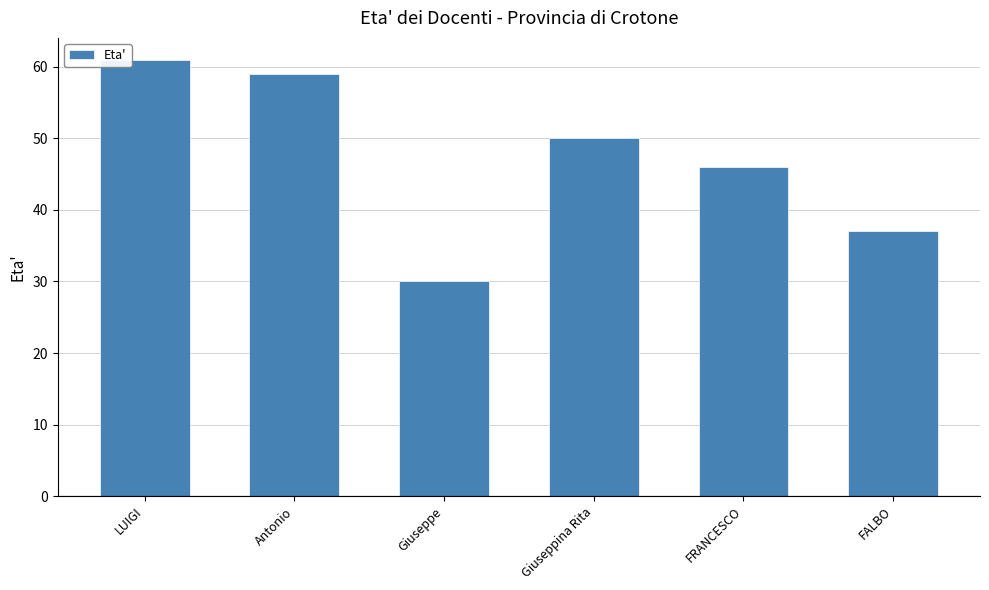

What is the minimum value shown in the chart?

30